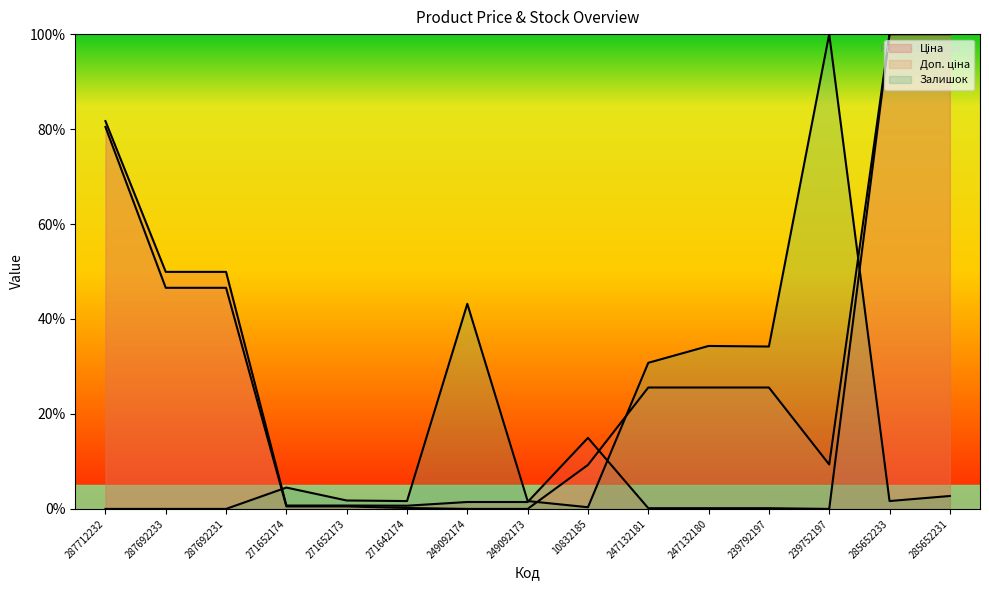

What is the total value across all series at 271642174?

2.5